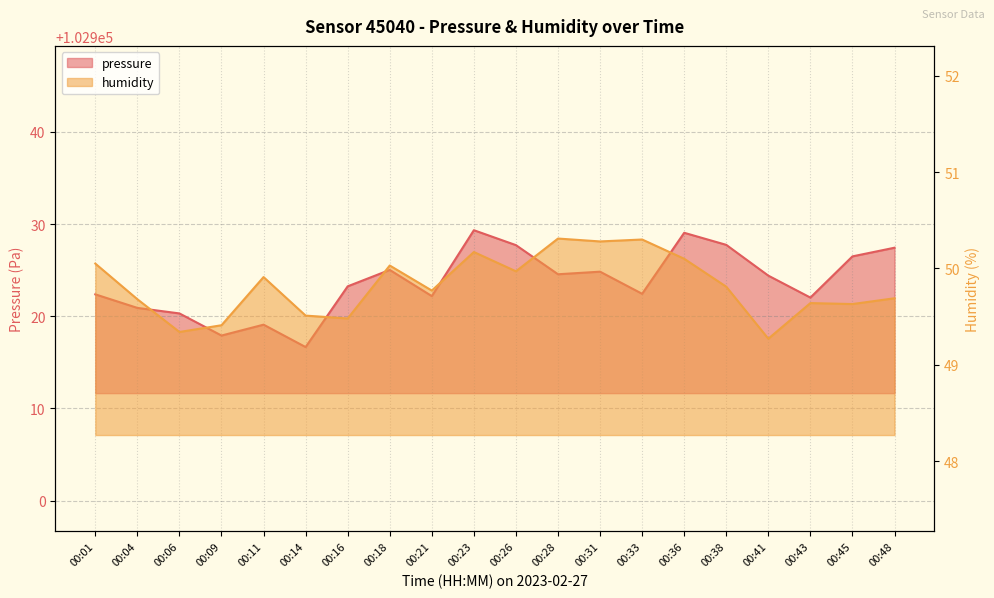

Rank the series at 00:23 from lowest to highest value.

humidity, pressure